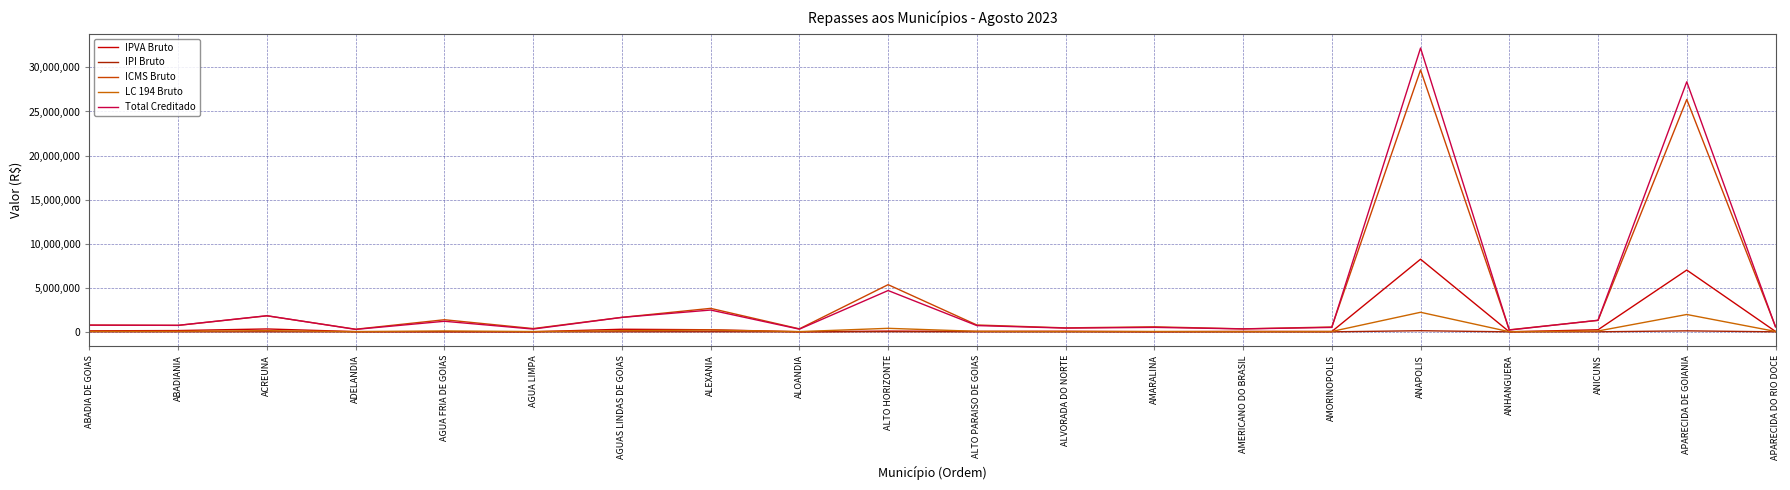

What is the label of the 18th point from the left?

ANICUNS